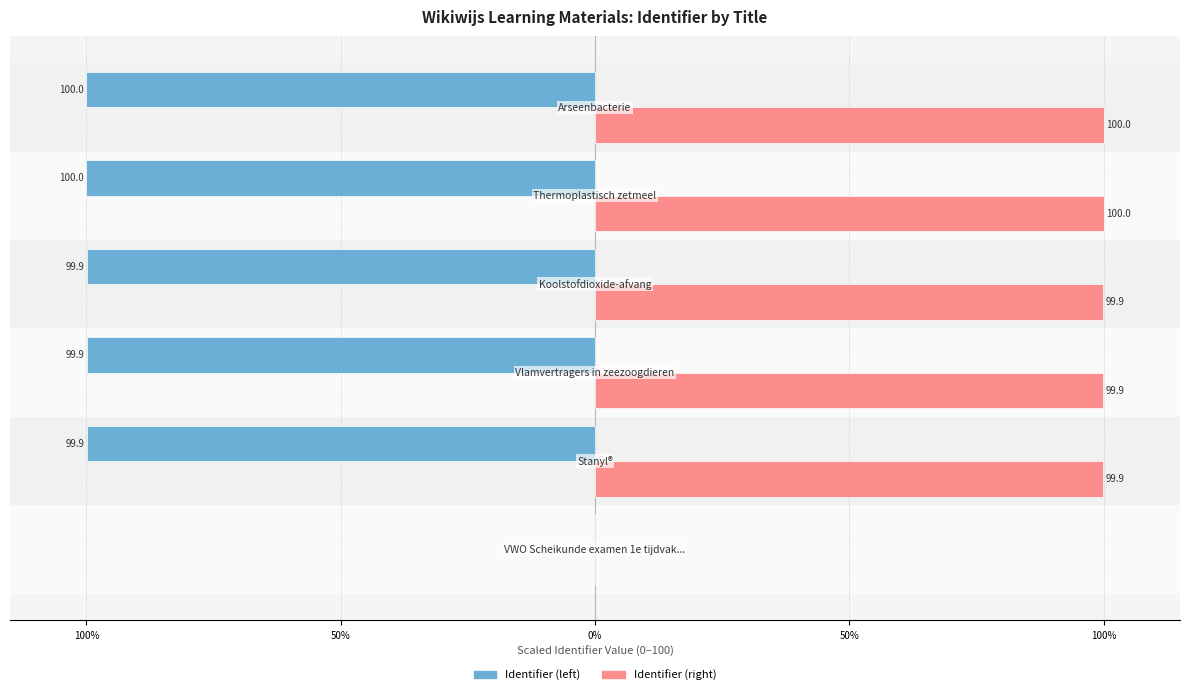

What are all the series names shown in the legend?

Identifier (left), Identifier (right)